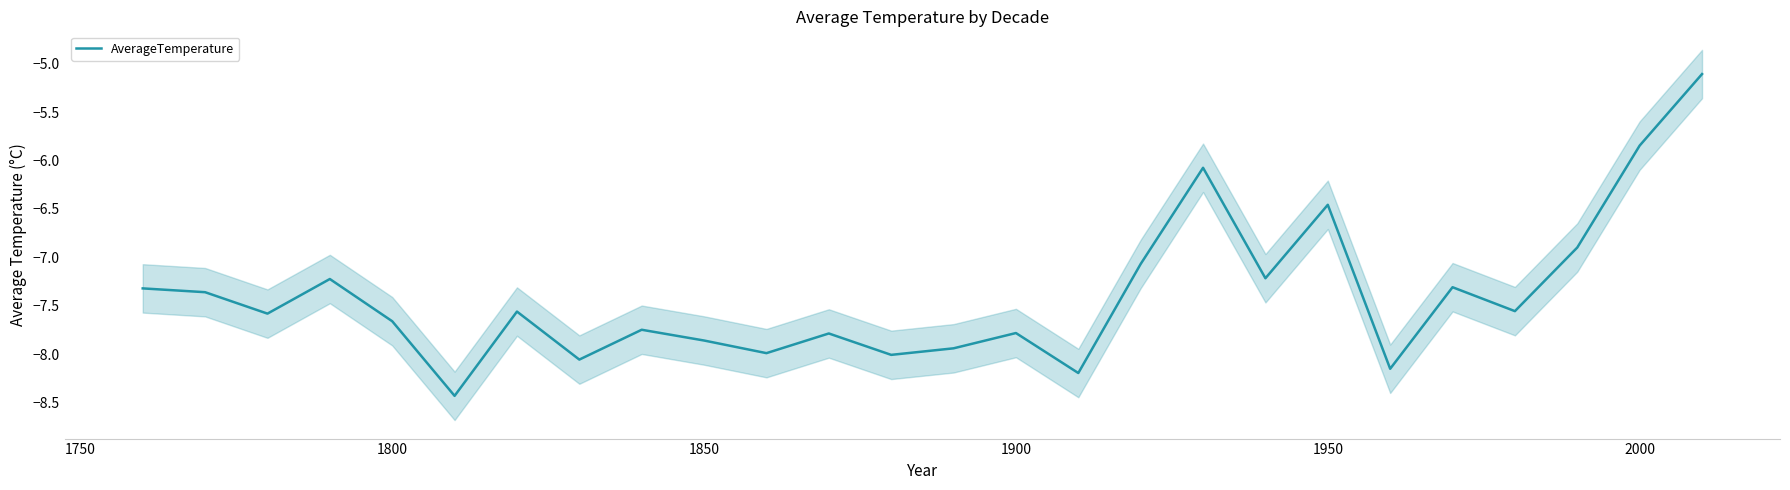

The value of AverageTemperature at 1800 is -11.1. True or false?

False